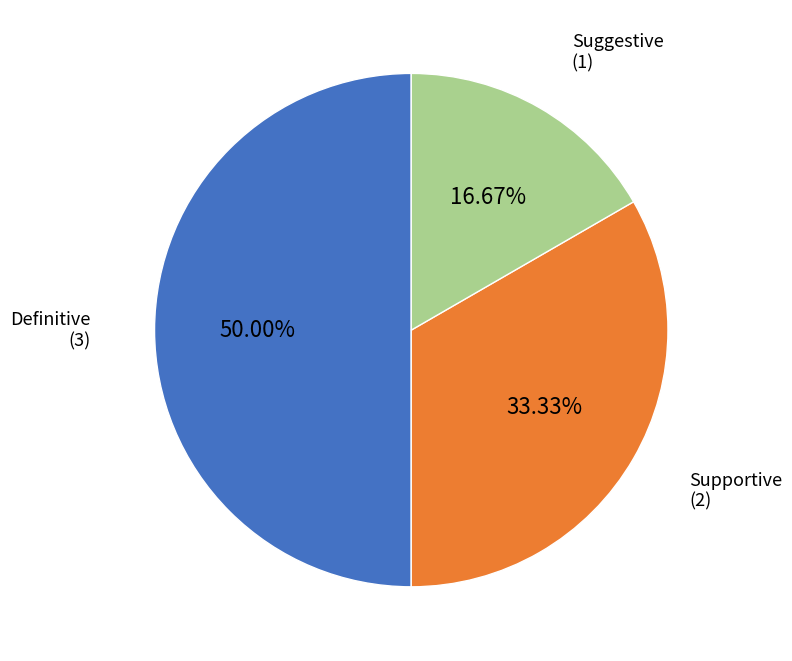

Is it true that Definitive is 50% of the pie?

True